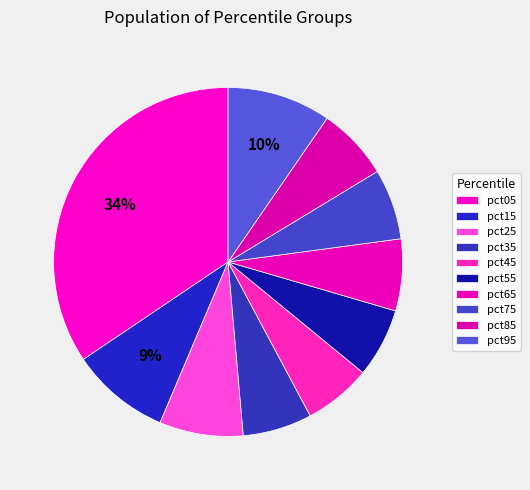

Rank the categories by value from lowest to highest.

pct45, pct35, pct55, pct75, pct65, pct85, pct25, pct15, pct95, pct05